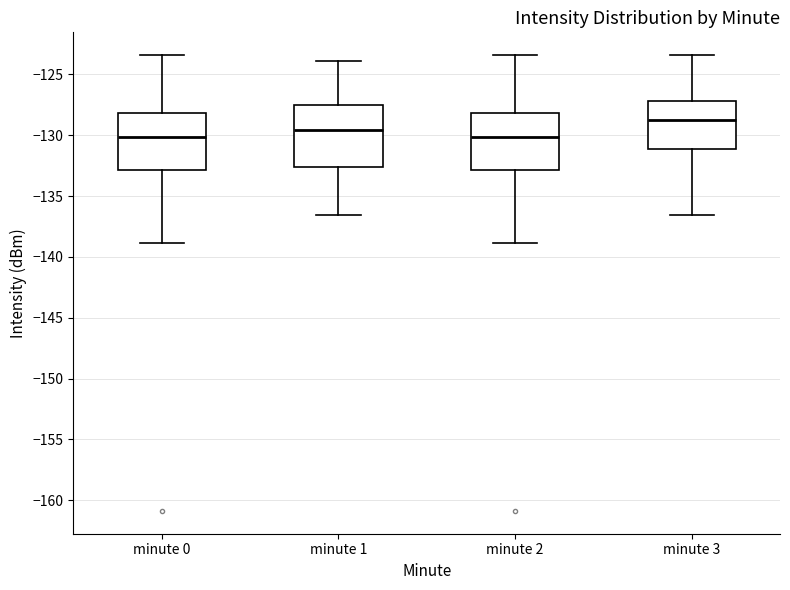

Reading left to right, transcribe this box plot: for each box, give where its median line is, the range the box spans, and where its two whiskers end, as read against the y-axis. The values are not printed on the chart, so give them approximately, as read against the axis.

minute 0: median -130.0, box -133.0 to -128.0, whiskers -139.0 to -123.5
minute 1: median -129.5, box -132.5 to -127.5, whiskers -136.5 to -124.0
minute 2: median -130.0, box -133.0 to -128.0, whiskers -139.0 to -123.5
minute 3: median -129.0, box -131.0 to -127.0, whiskers -136.5 to -123.5